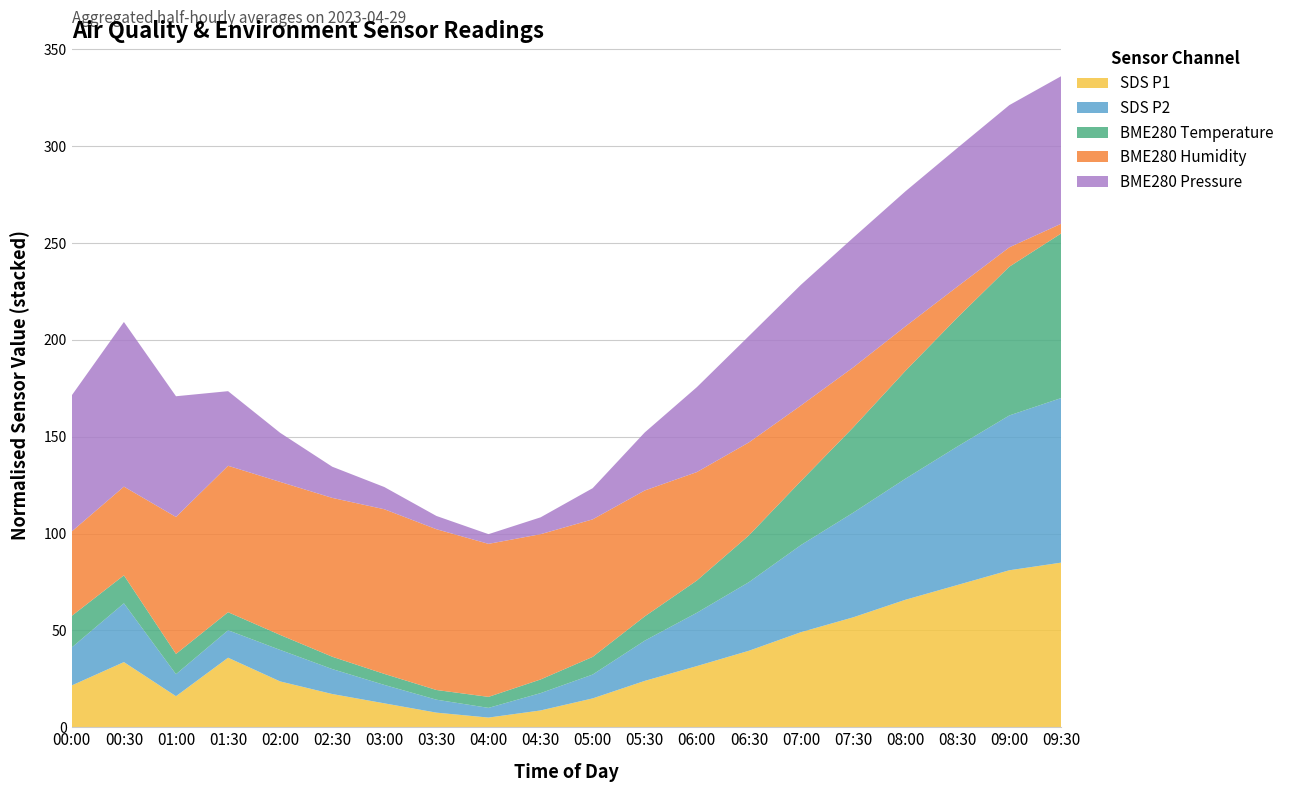

What is the total value across all series at 01:00?

170.9